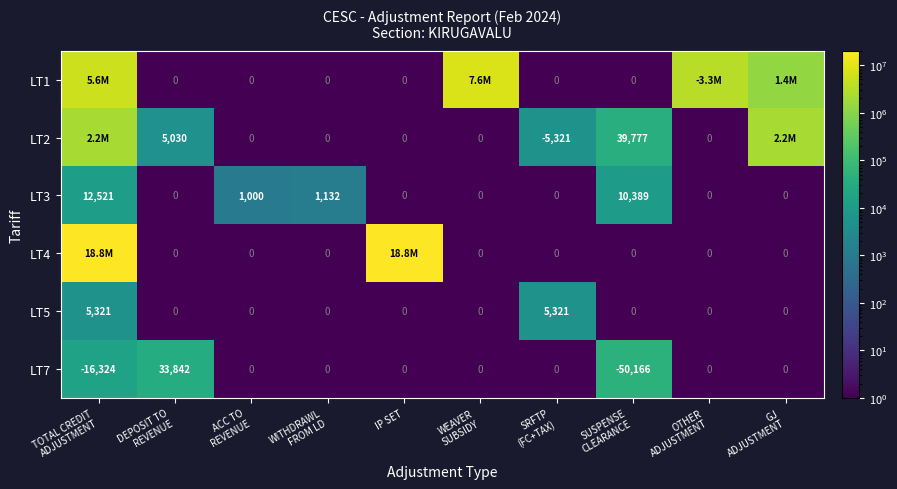

How many values in LT7 are below zero?

2